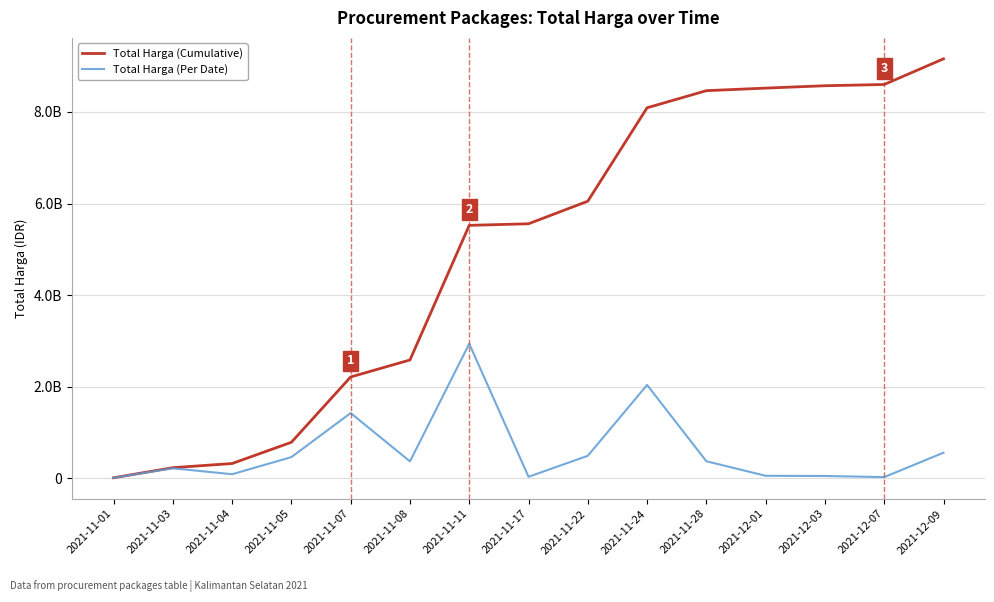

Is this an area chart (filled region under the line)?

No